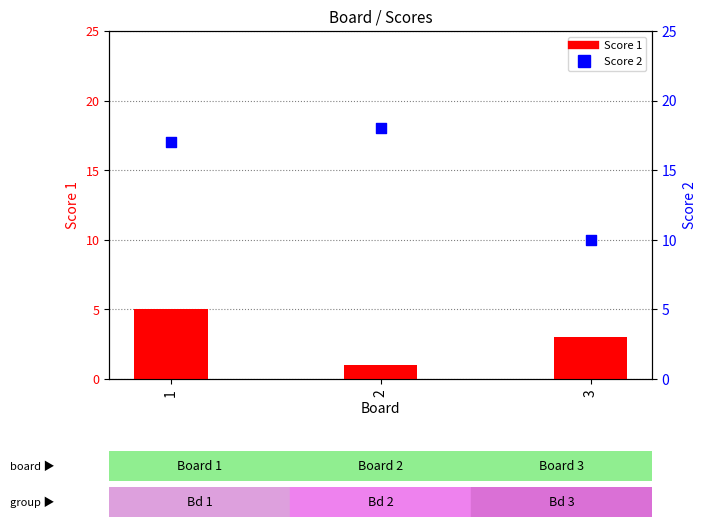

Which series has the largest total across all categories?

Score 2